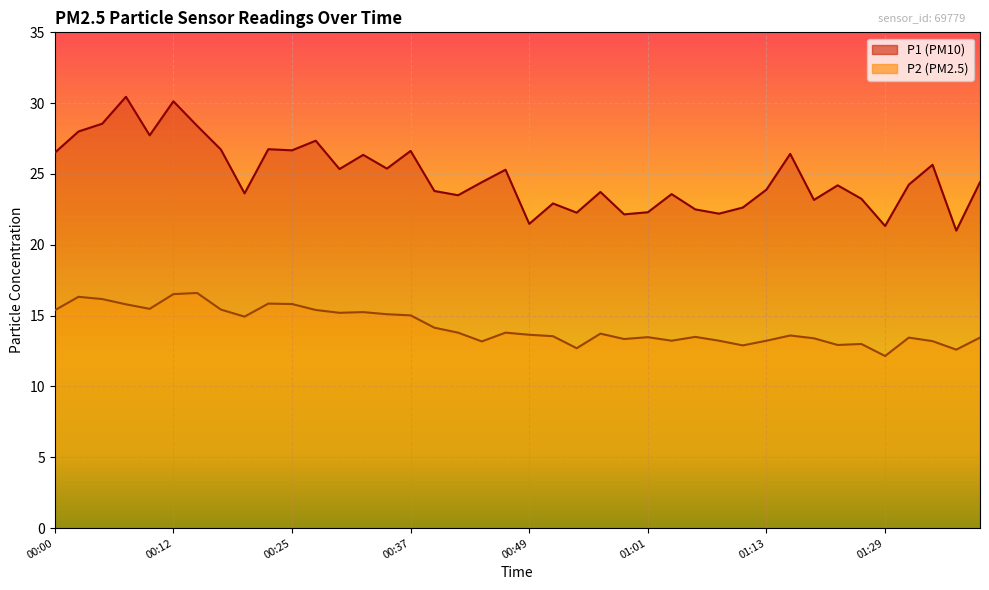

What is the label of the 14th point from the left?

00:32